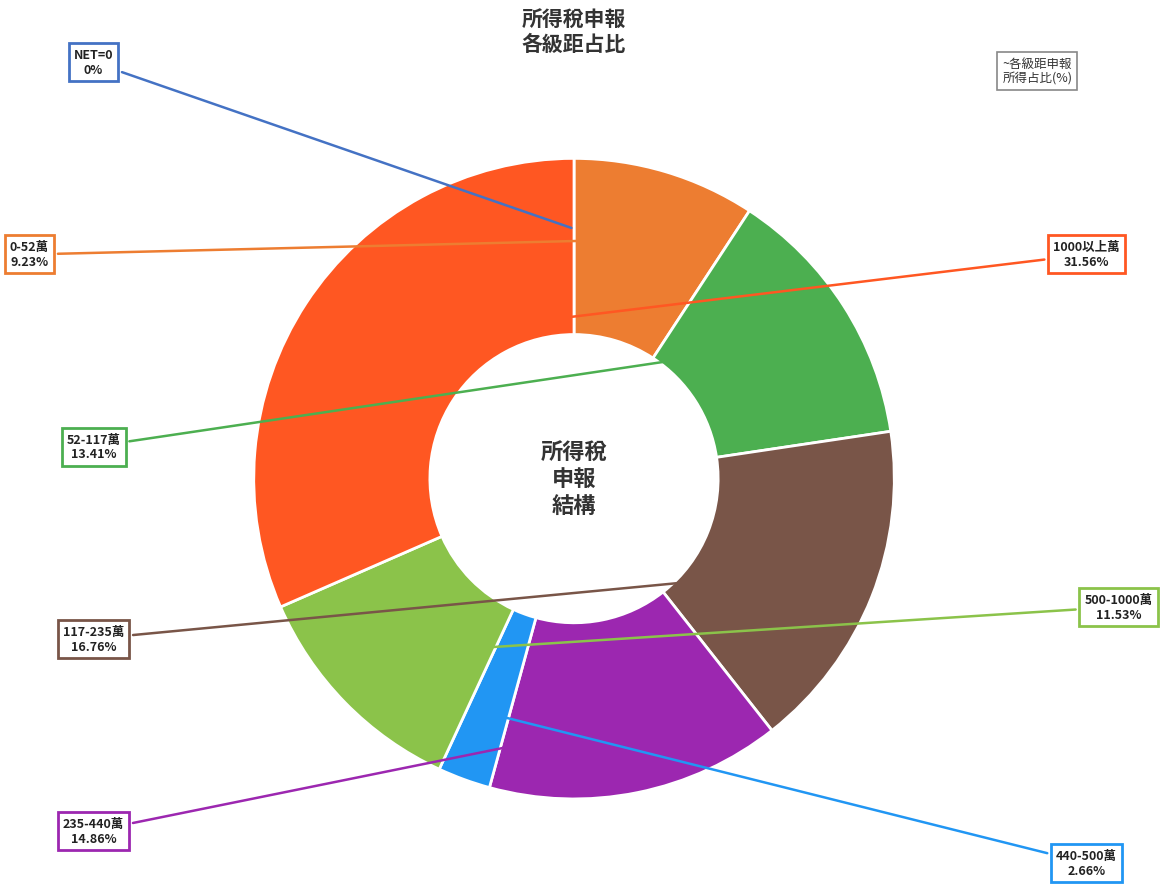

Is there any slice that represents more than half of the pie?

No